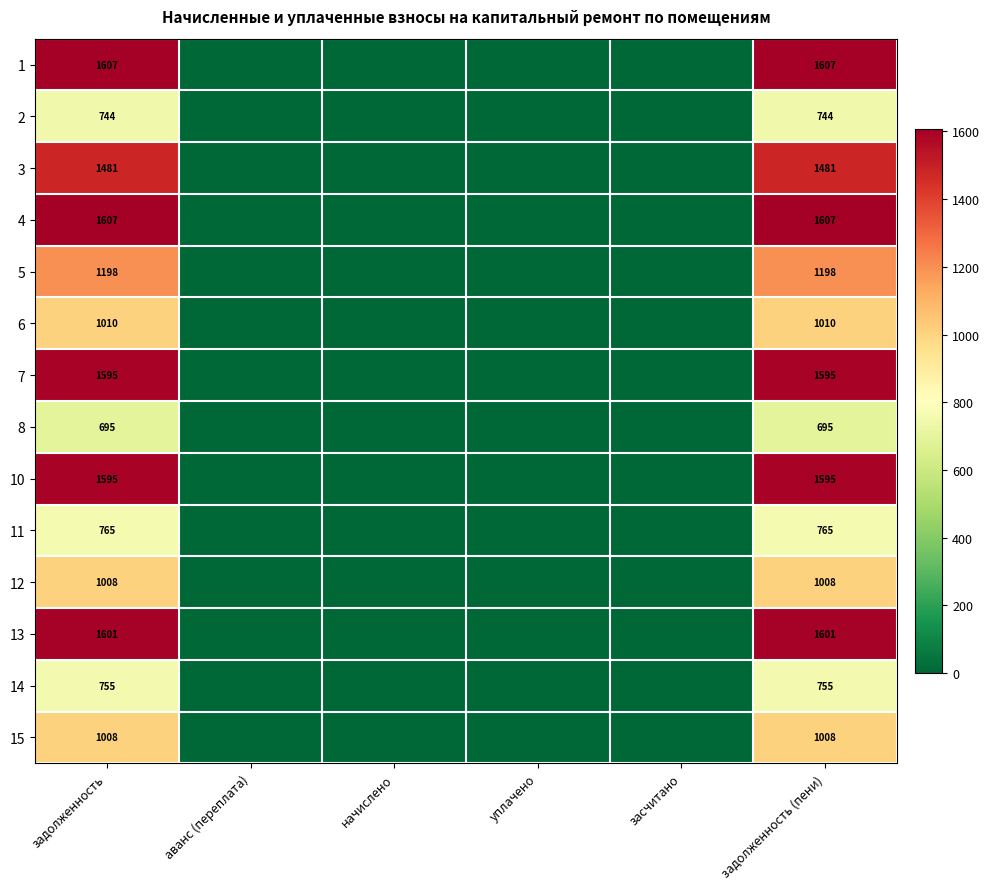

The 14 series shows 755 at задолженность (пени). True or false?

True